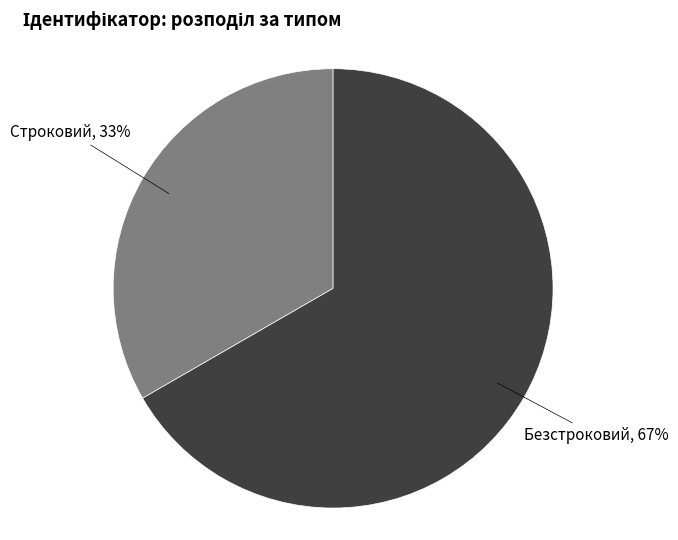

Is there any slice that represents more than half of the pie?

Yes